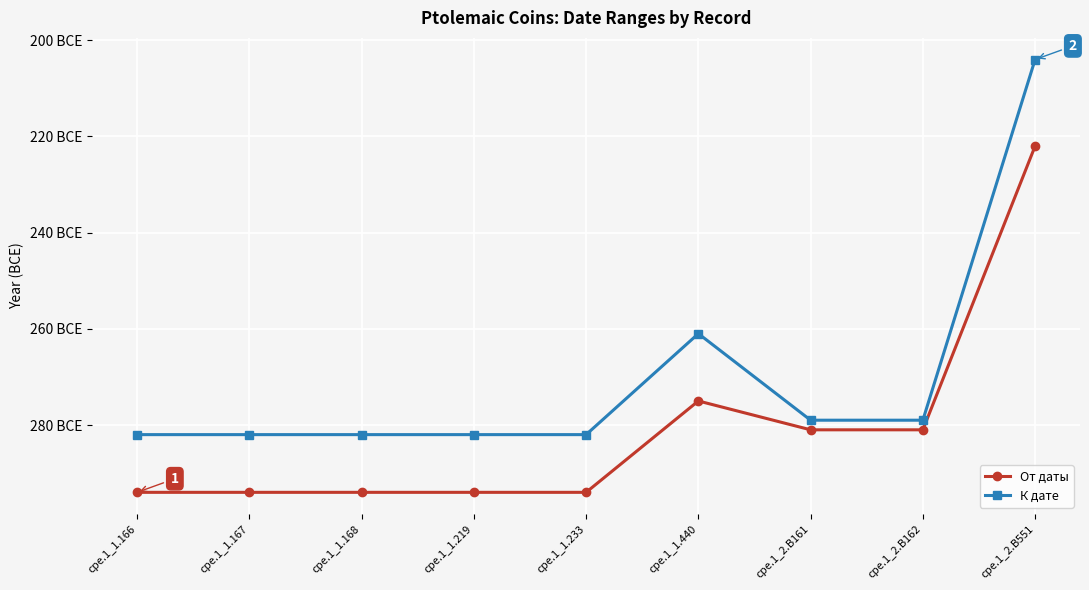

Does the chart have visible grid lines?

Yes